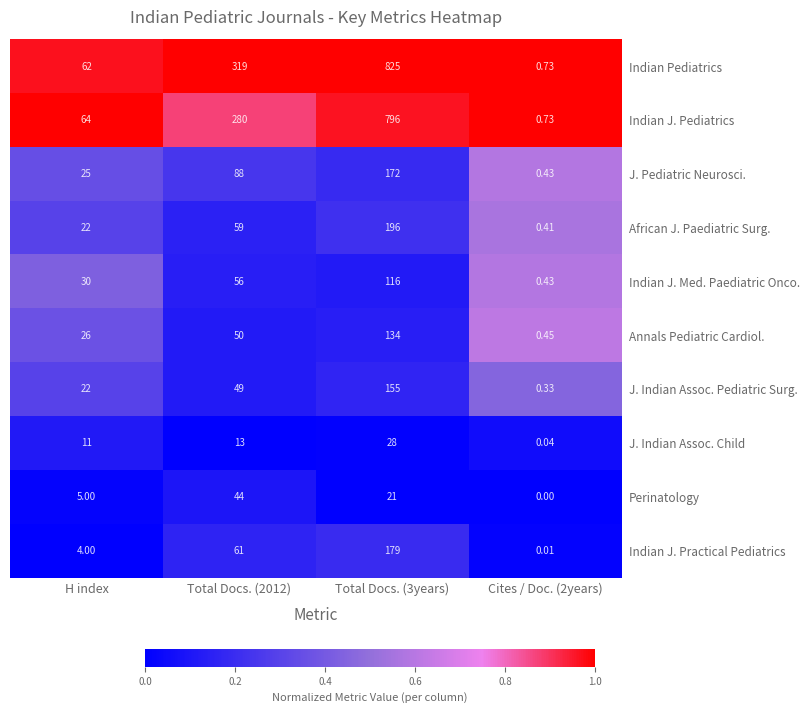

Is the value of Indian J. Med. Paediatric Onco. at Cites / Doc. (2years) greater than the value of J. Indian Assoc. Pediatric Surg. at Cites / Doc. (2years)?

Yes